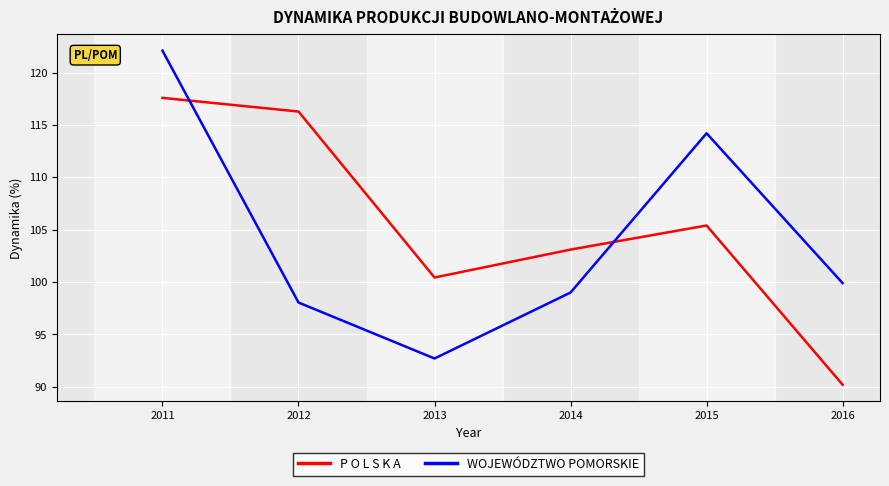

At which category is the sum across all series the highest?

2011